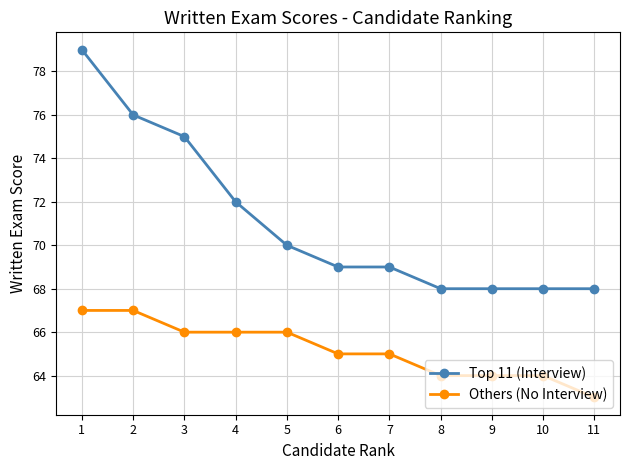

True or false: Top 11 (Interview) has more than 2 interior local peaks.

False